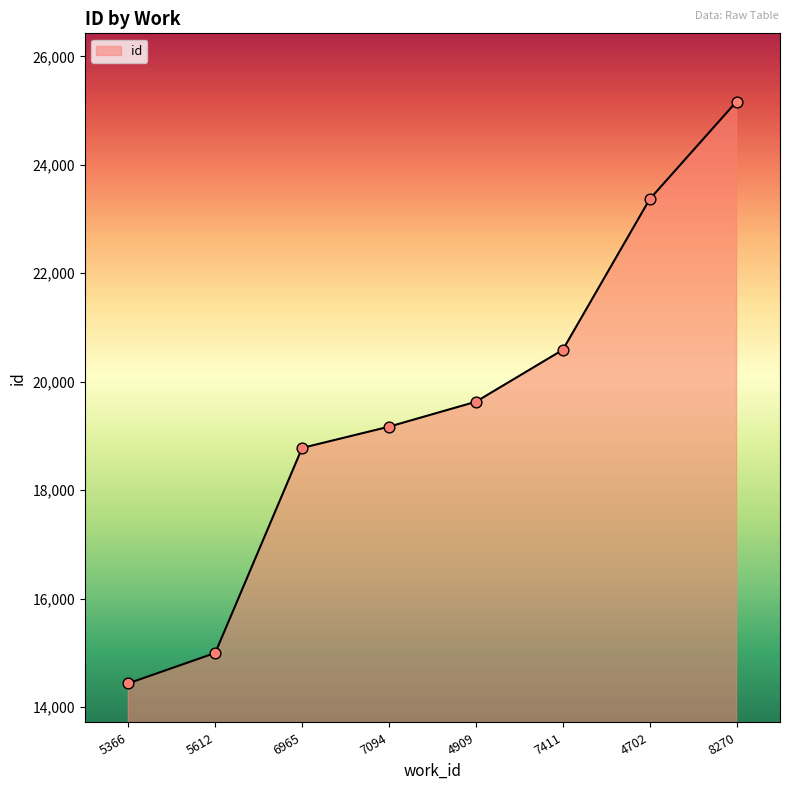

Approximately how many times larger is the value at 4909 compared to 8270?

0.8